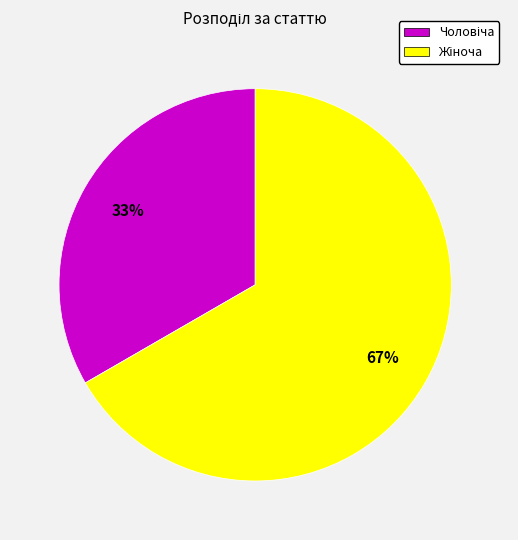

To the nearest percent, what is the average slice percentage?

50%